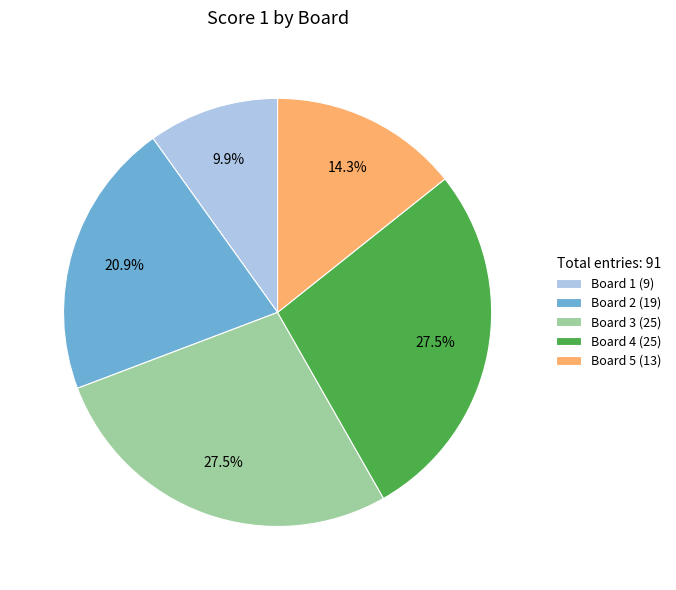

The Board 2 slice represents 21% of the pie. True or false?

True